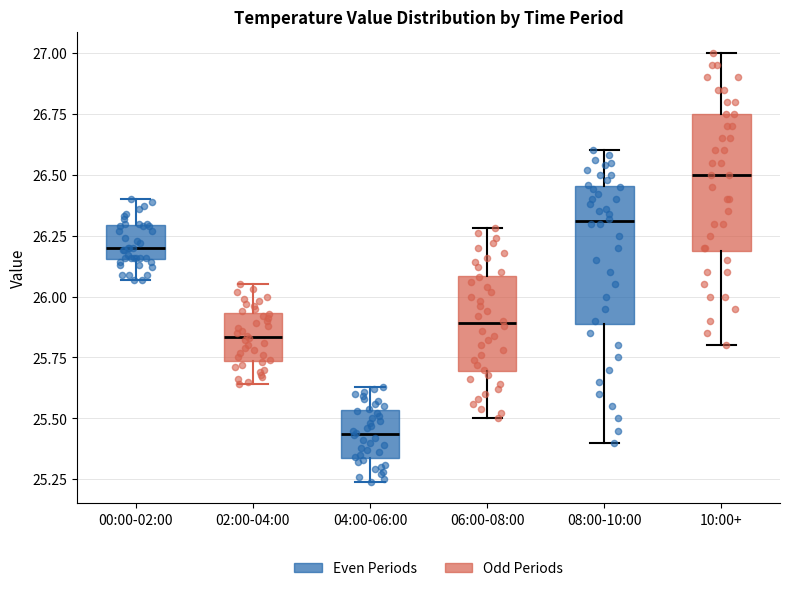

Reading left to right, transcribe this box plot: for each box, give where its median line is, the range the box spans, and where its two whiskers end, as read against the y-axis. The values are not printed on the chart, so give them approximately, as read against the axis.

00:00-02:00: median 26.20, box 26.15 to 26.30, whiskers 26.05 to 26.40
02:00-04:00: median 25.85, box 25.75 to 25.95, whiskers 25.65 to 26.05
04:00-06:00: median 25.45, box 25.35 to 25.55, whiskers 25.25 to 25.65
06:00-08:00: median 25.90, box 25.70 to 26.10, whiskers 25.50 to 26.30
08:00-10:00: median 26.30, box 25.90 to 26.45, whiskers 25.40 to 26.60
10:00+: median 26.50, box 26.20 to 26.75, whiskers 25.80 to 27.00